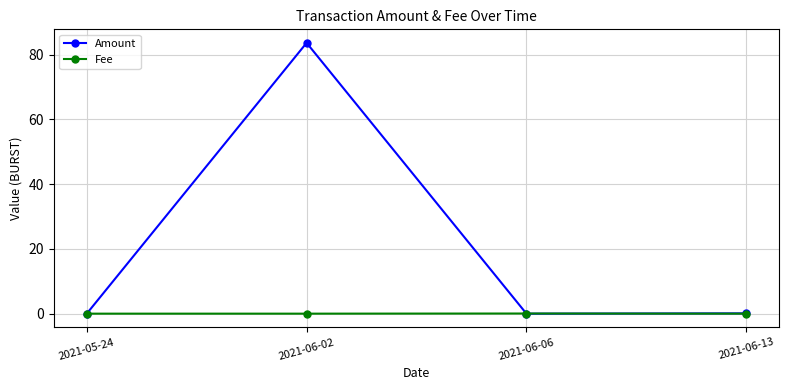

What position from the left is 2021-05-24?

1